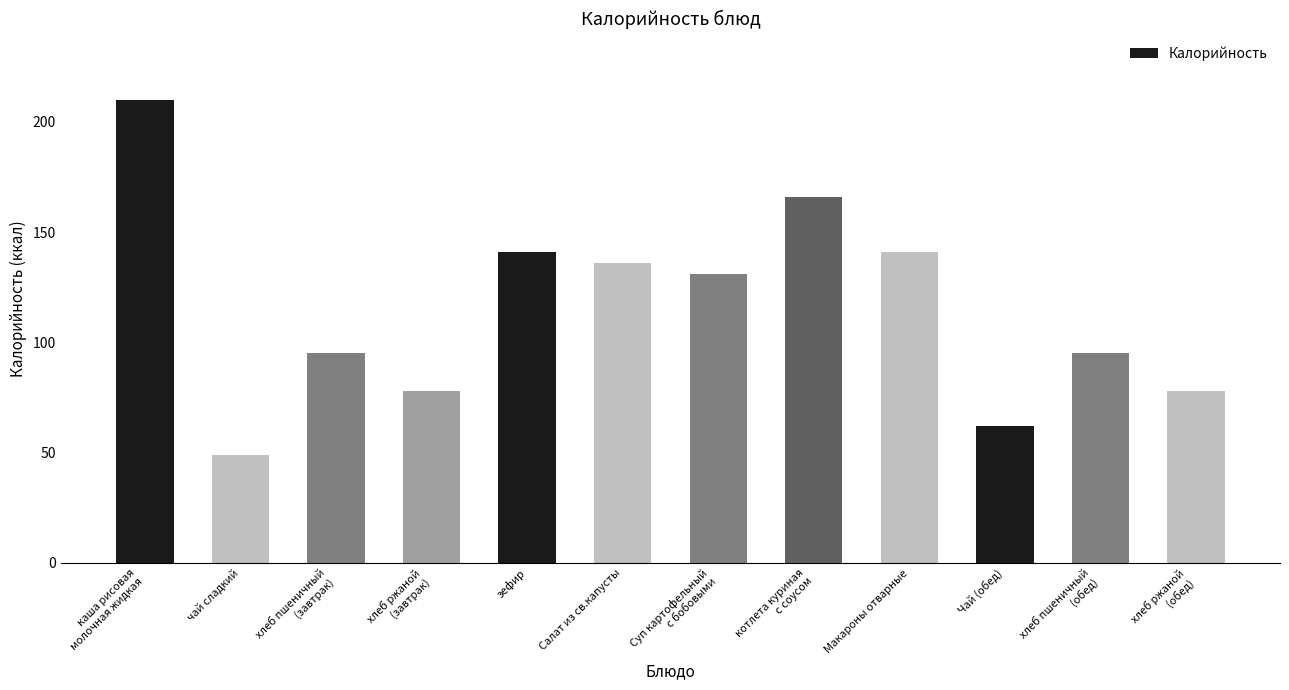

True or false: the data shows 49 at чай сладкий.

True